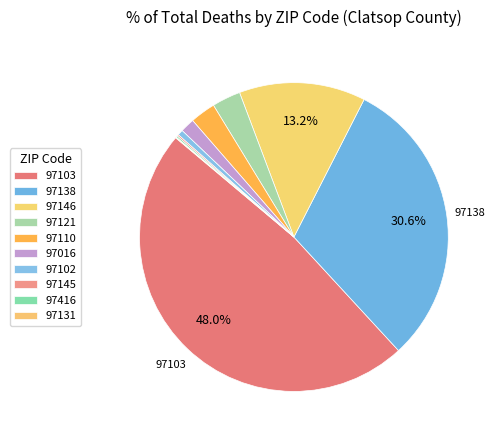

What is the smallest slice in the pie chart?

97131